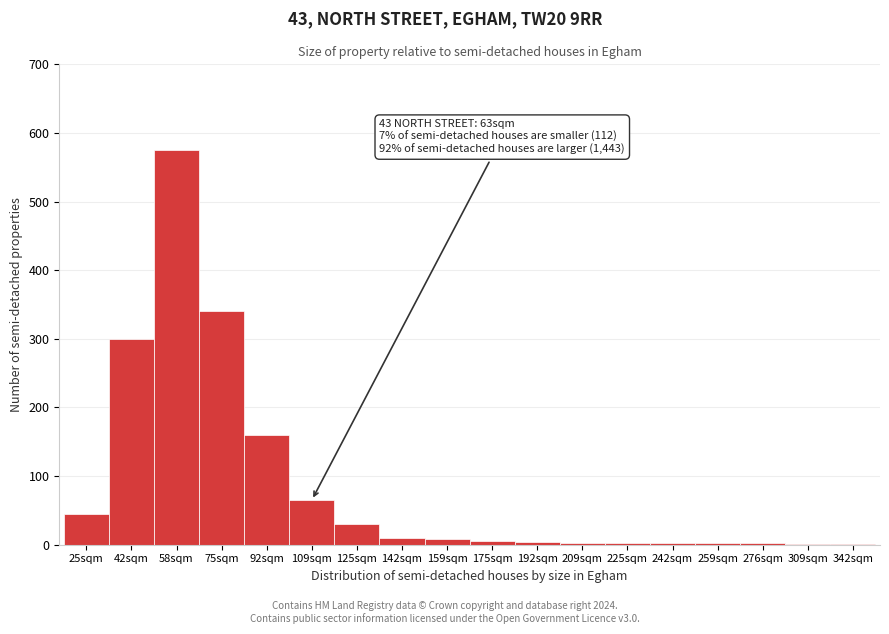

The chart shows a value of 65 at 109sqm. True or false?

True